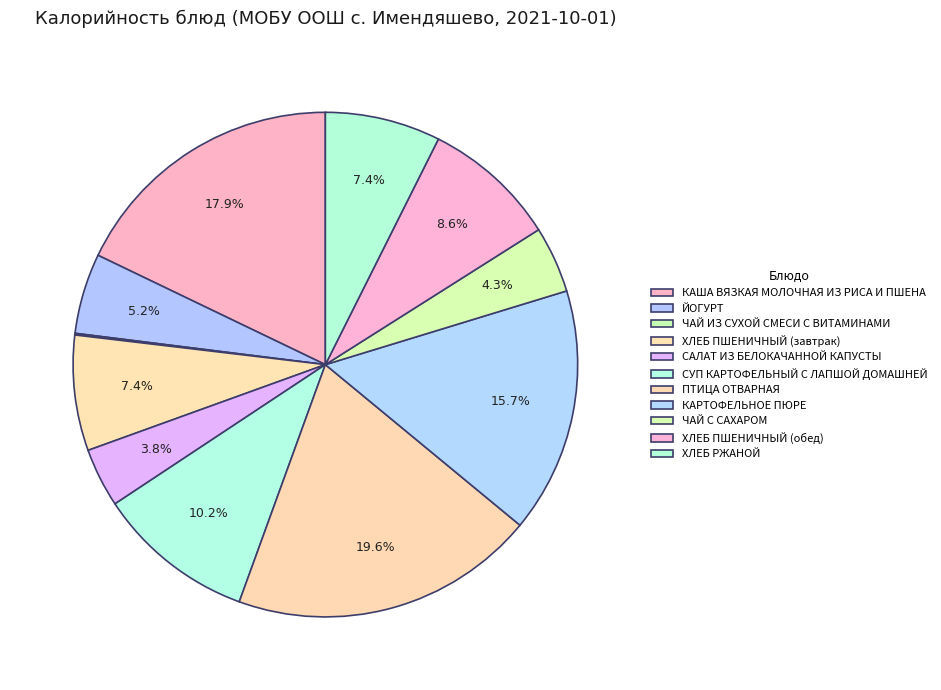

What is the ratio of the value at КАША ВЯЗКАЯ МОЛОЧНАЯ ИЗ РИСА И ПШЕНА to the value at КАРТОФЕЛЬНОЕ ПЮРЕ?

1.1